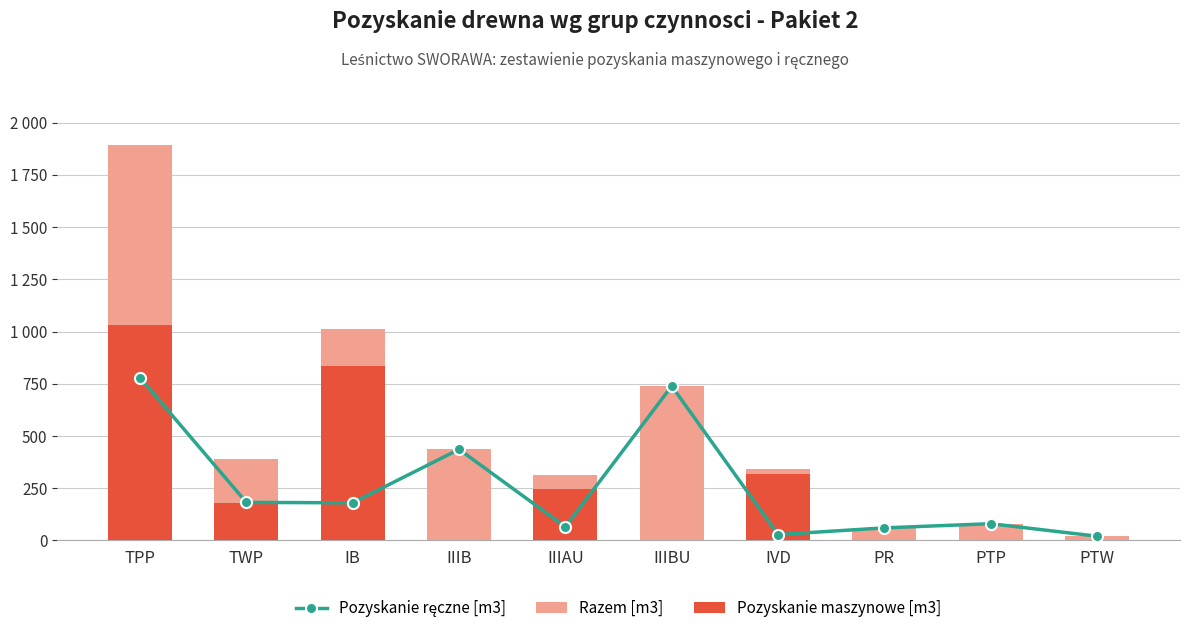

At which label is Pozyskanie ręczne [m3] closest to 399?

IIIB